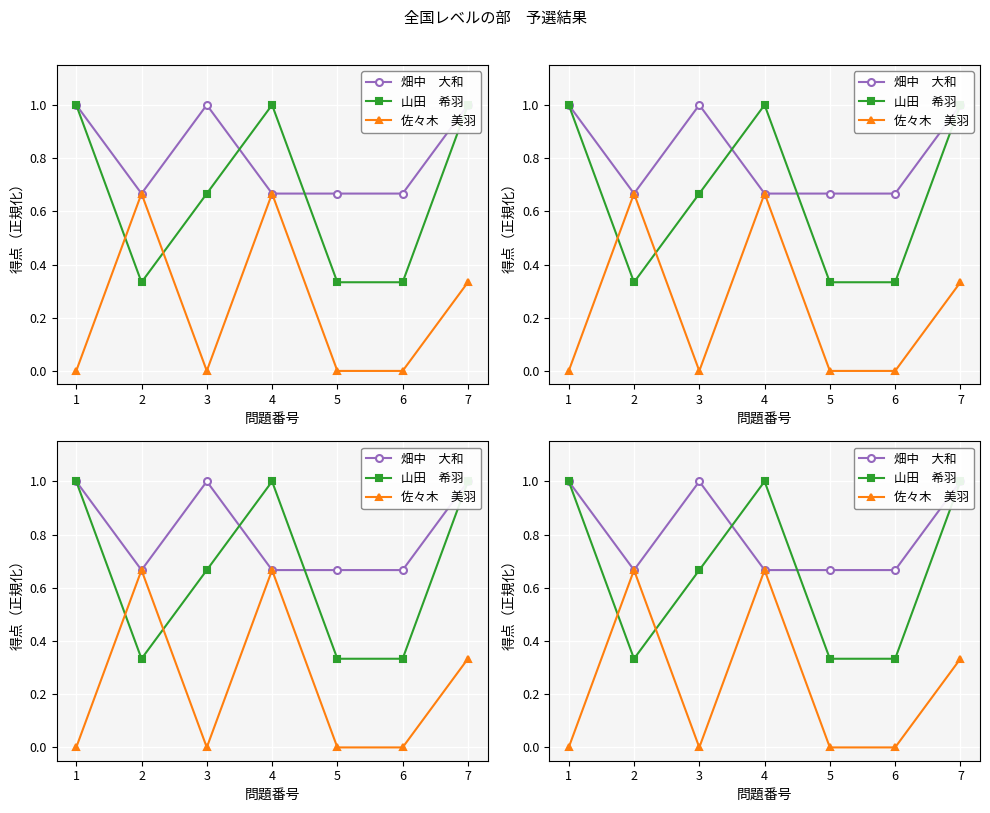

At which category is the sum across all series the highest?

7